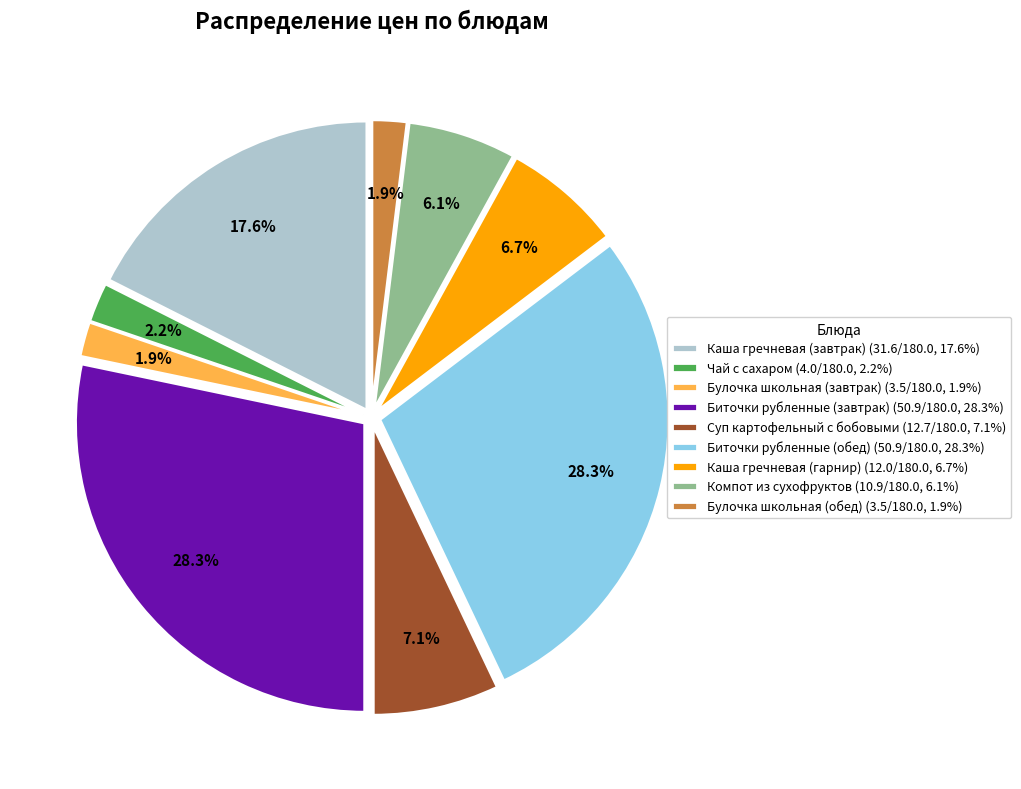

To the nearest percent, what percentage of the pie is Компот из сухофруктов?

6%